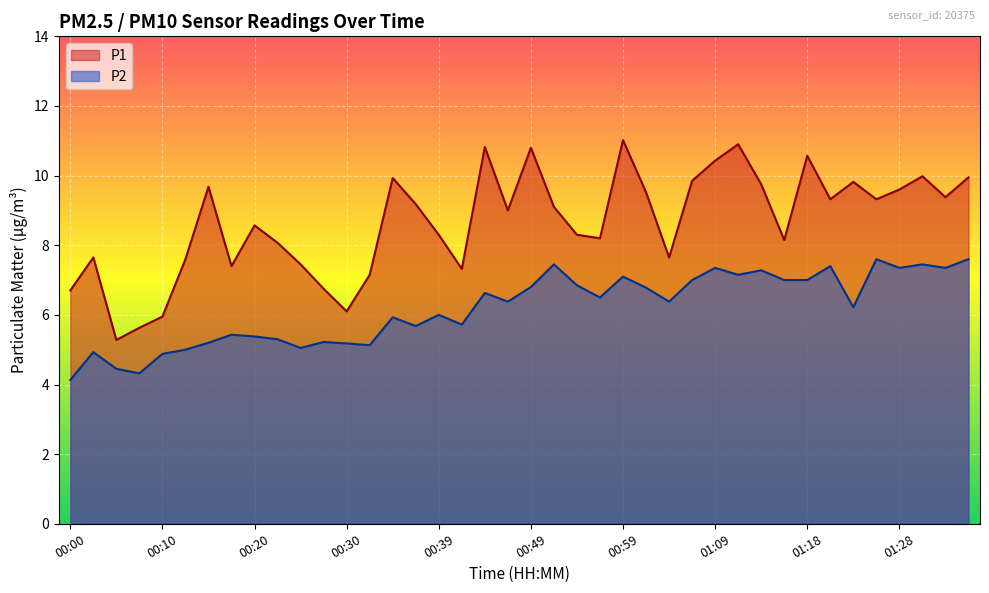

The P2 series shows 3.8 at 00:47. True or false?

False